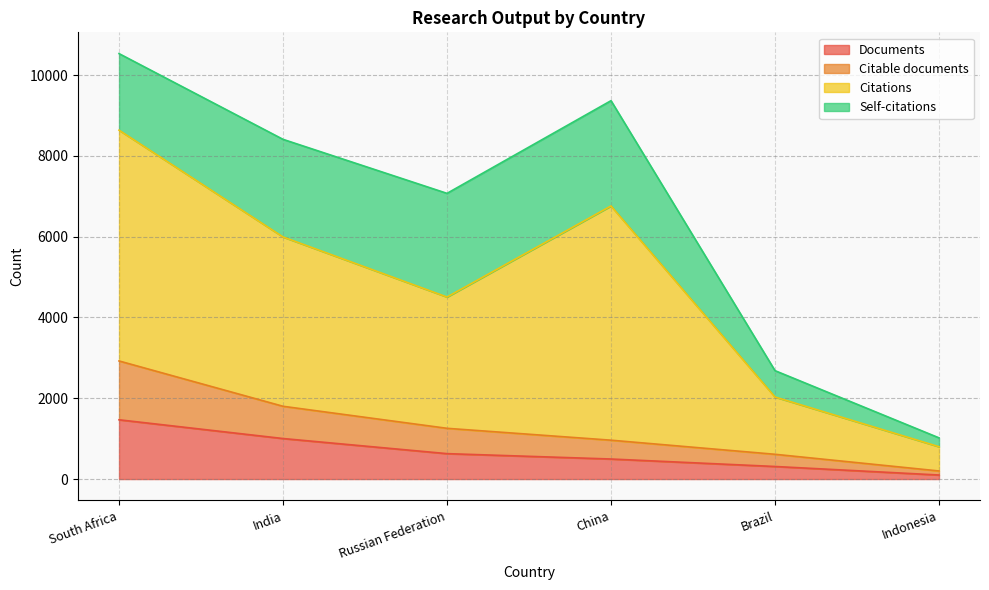

The value of Documents at Indonesia is 100. True or false?

True